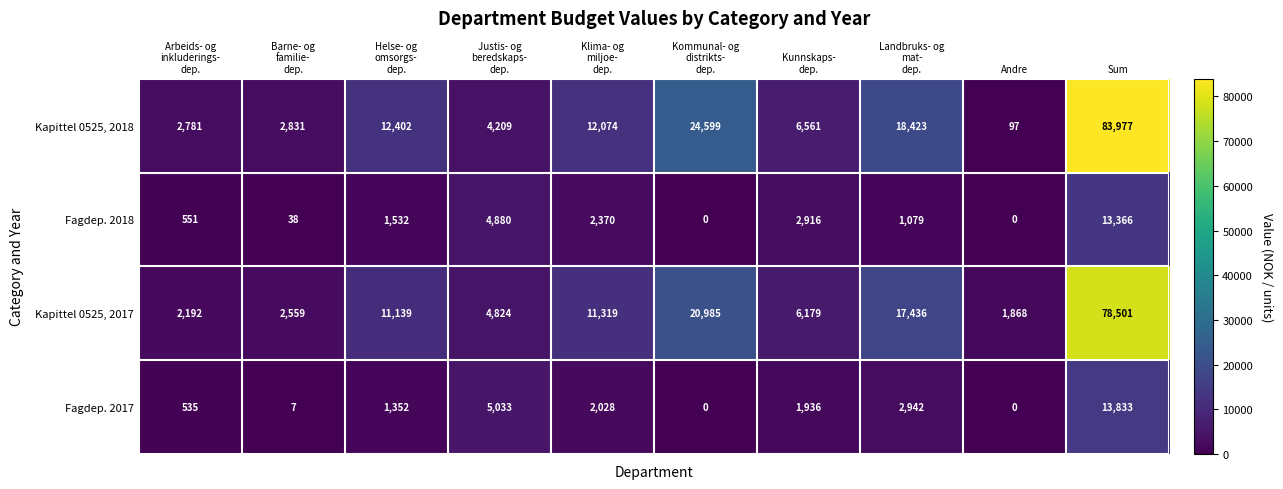

Between Barne- og
familie-
dep. and Kommunal- og
distrikts-
dep., which series saw the biggest shift?

Kapittel 0525, 2018